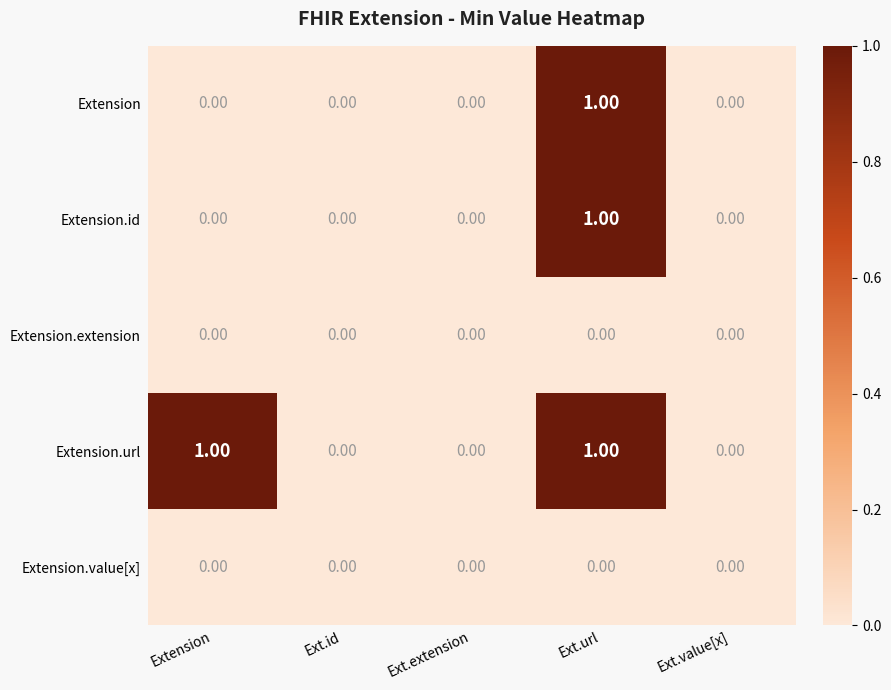

Which series has the largest total across all categories?

Extension.url